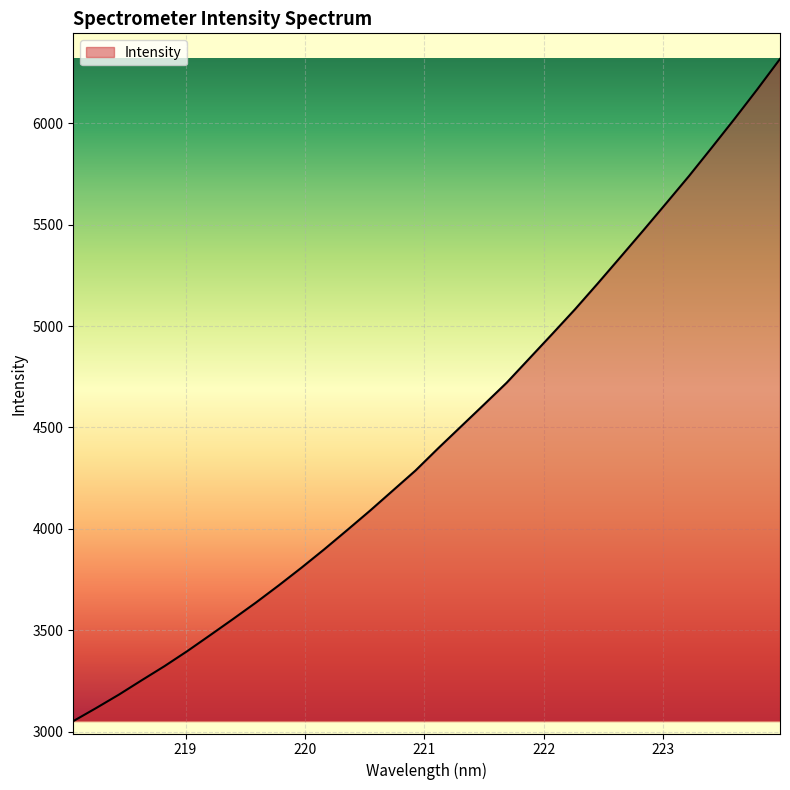

True or false: the data has more than 1 interior local peaks.

False